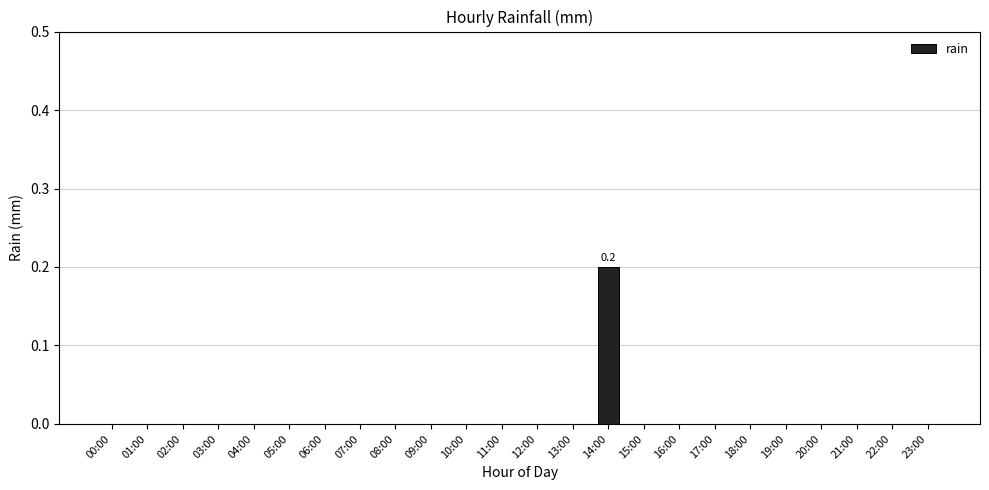

Reading left to right, transcribe all the data shown in this chart.

0.0	0.0	0.0	0.0	0.0	0.0	0.0	0.0	0.0	0.0	0.0	0.0	0.0	0.0	0.2	0.0	0.0	0.0	0.0	0.0	0.0	0.0	0.0	0.0